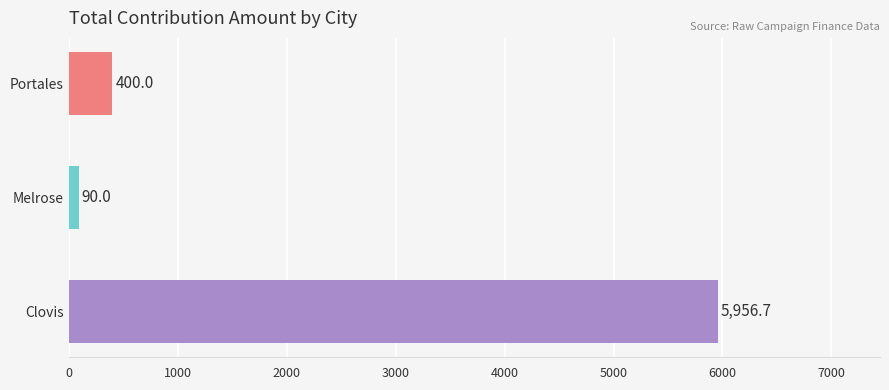

What is the change in value from Clovis to Melrose?

-5866.7